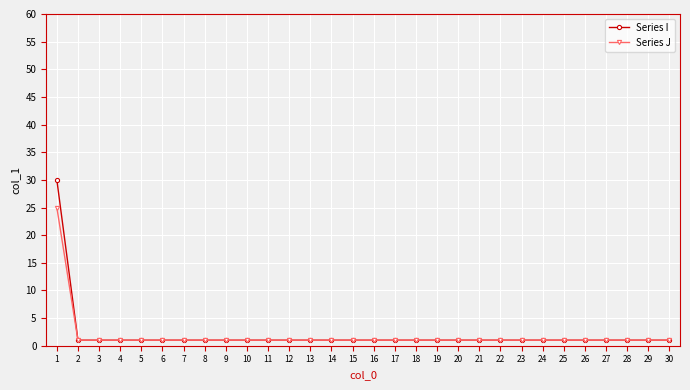

Which series has the largest range (max minus min)?

Series I